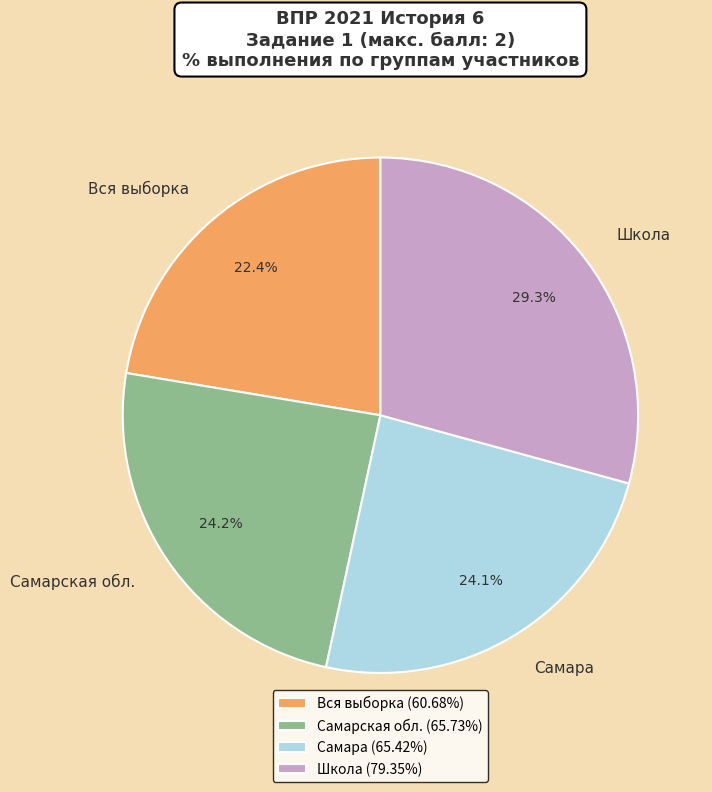

Combined, do Самара and Школа account for over 50%?

Yes